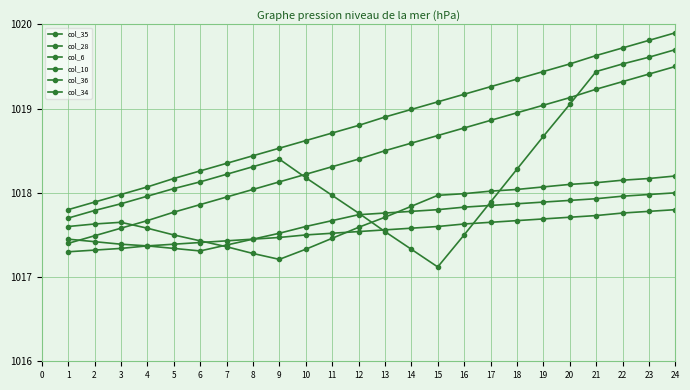

True or false: col_36 has more than 1 points higher than both neighbors.

False